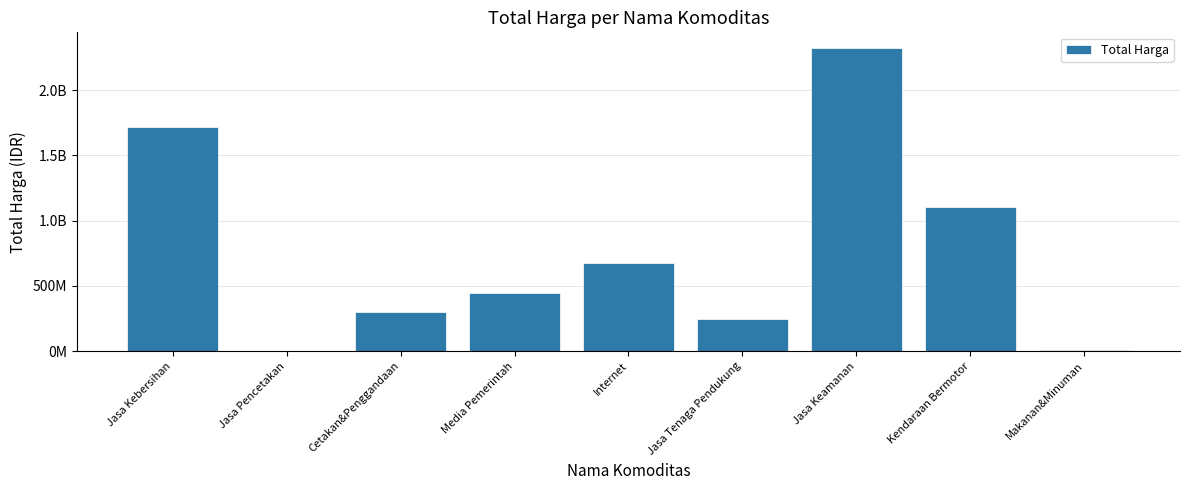

The value at Cetakan&Penggandaan is 514311347. True or false?

False